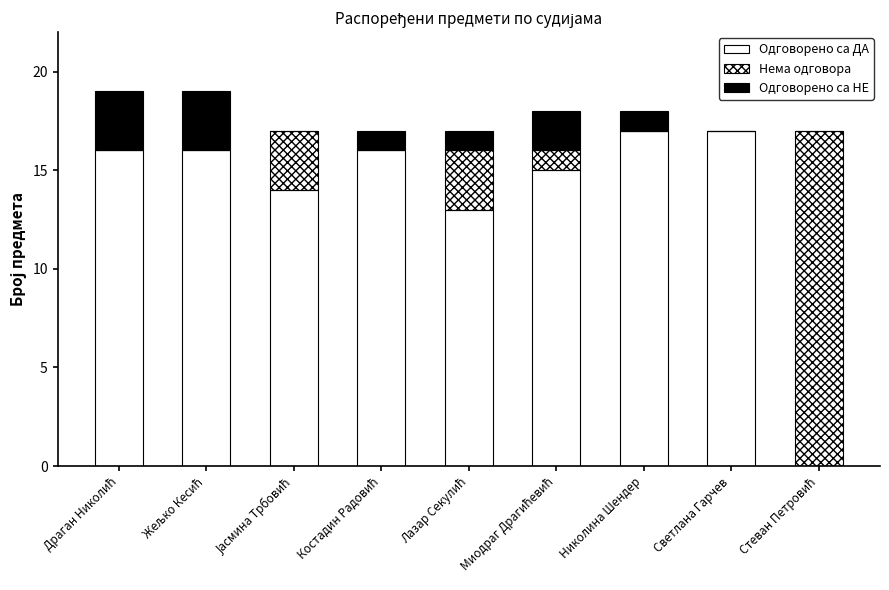

Which series has the widest spread of values?

Одговорено са ДА